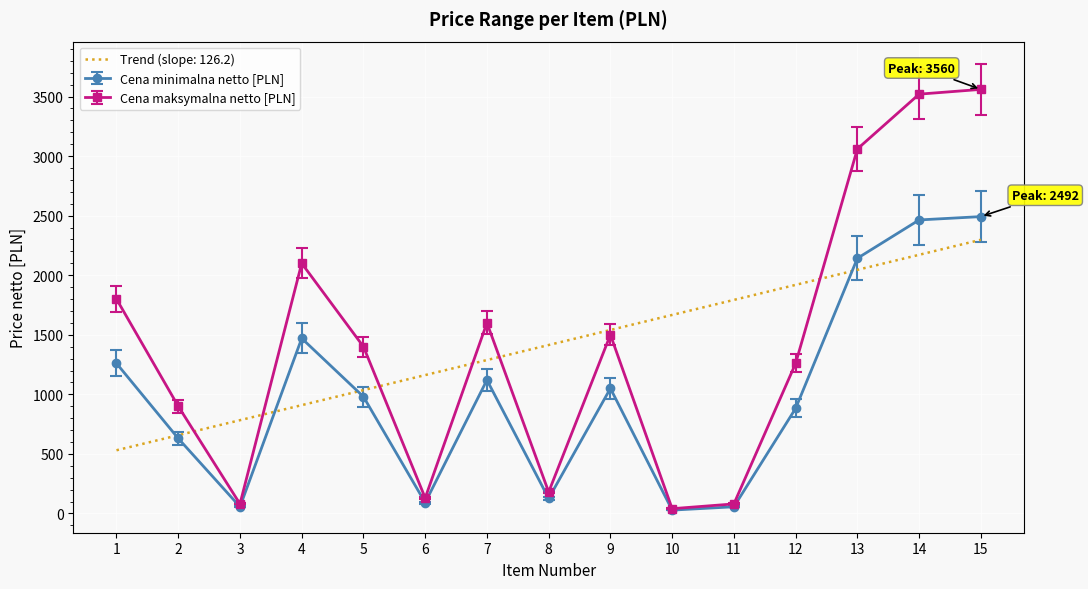

At which label is Cena minimalna netto [PLN] closest to 1260?

1